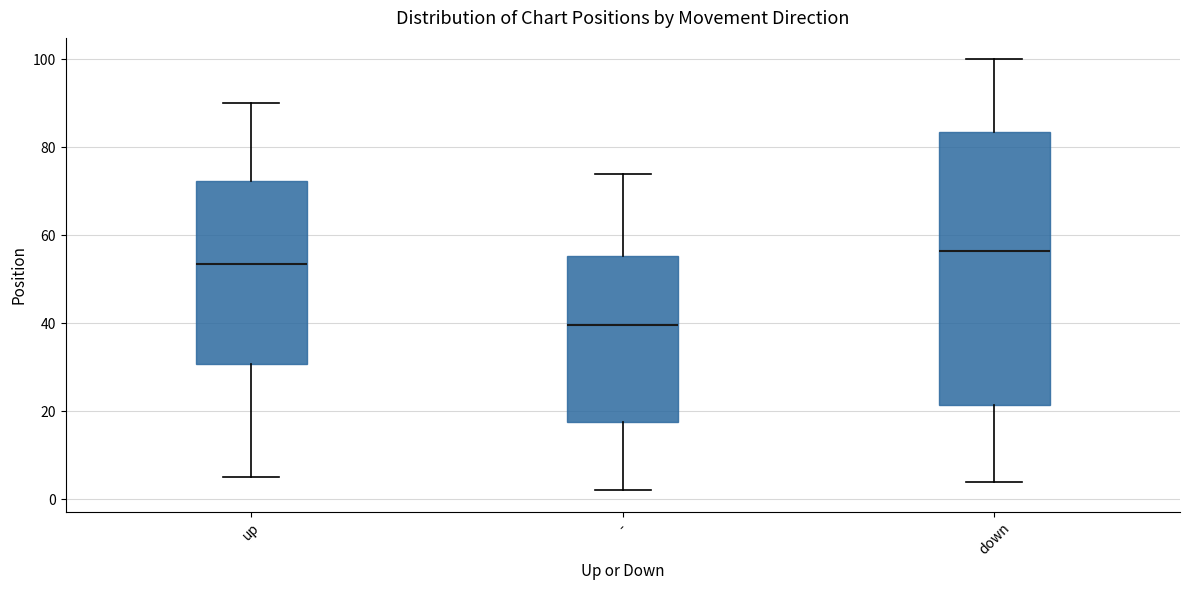

Which box is the tallest, from its lower edge to its upper edge?

down